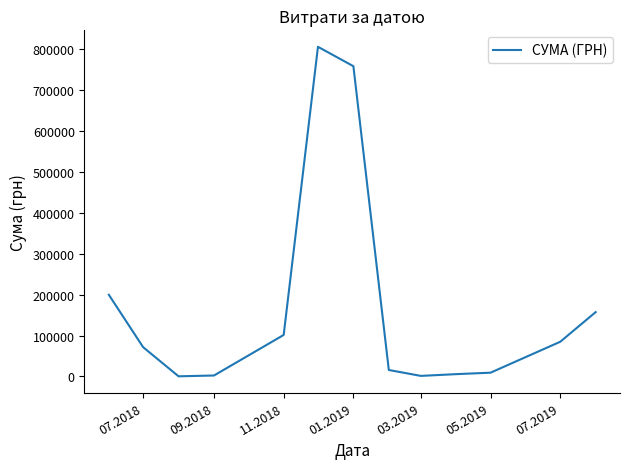

What is the difference between the maximum and minimum values?

805572.0